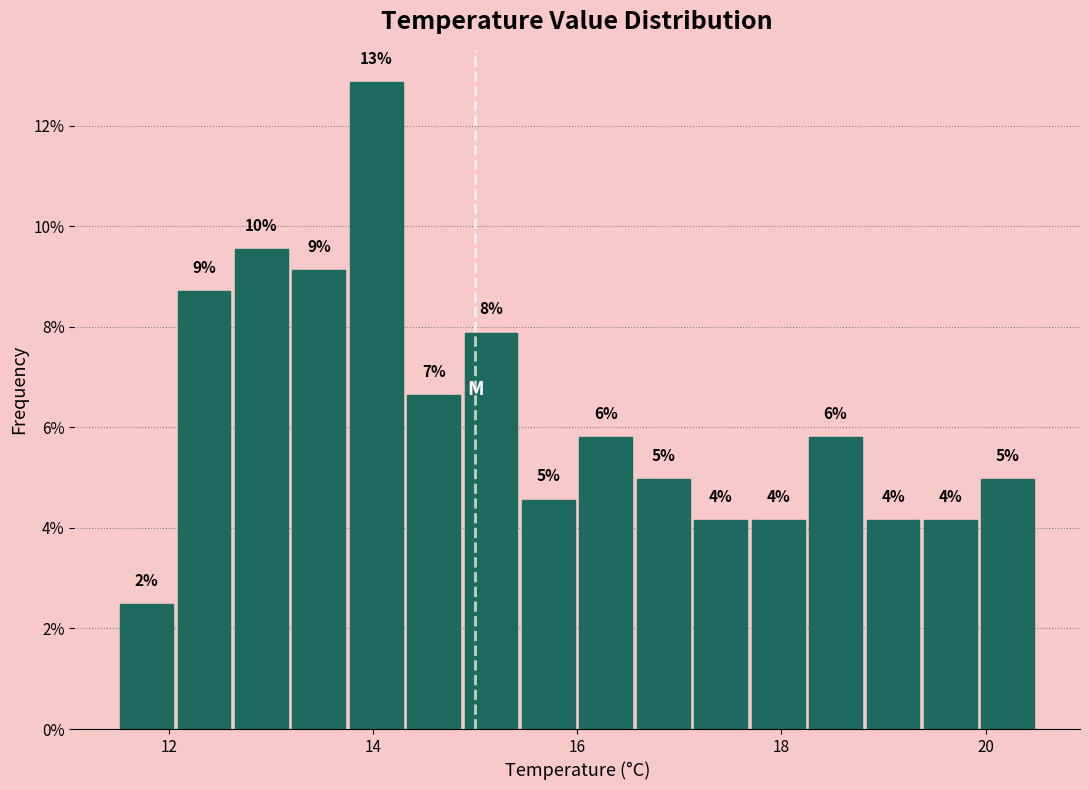

Read against the x-axis, roughly where is the centre of the tallest bar?

14.0